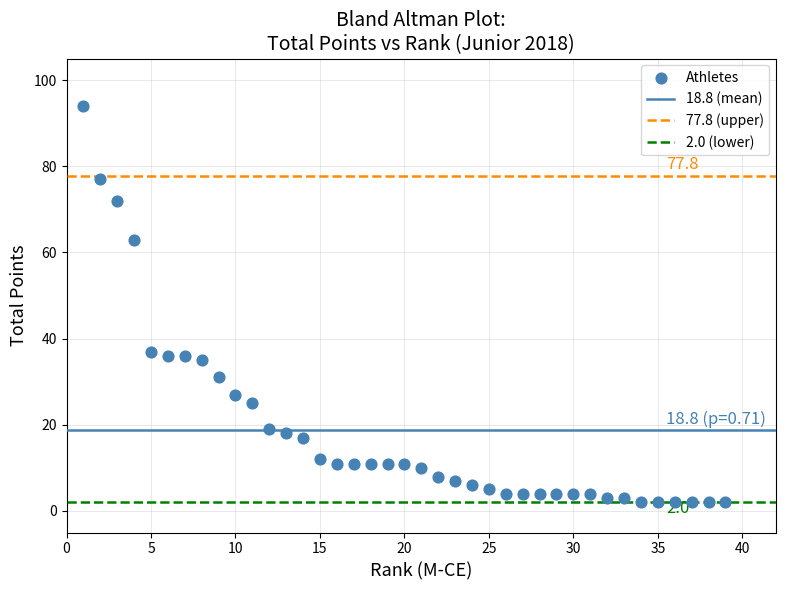

What is the range of Y values (max minus min)?

92